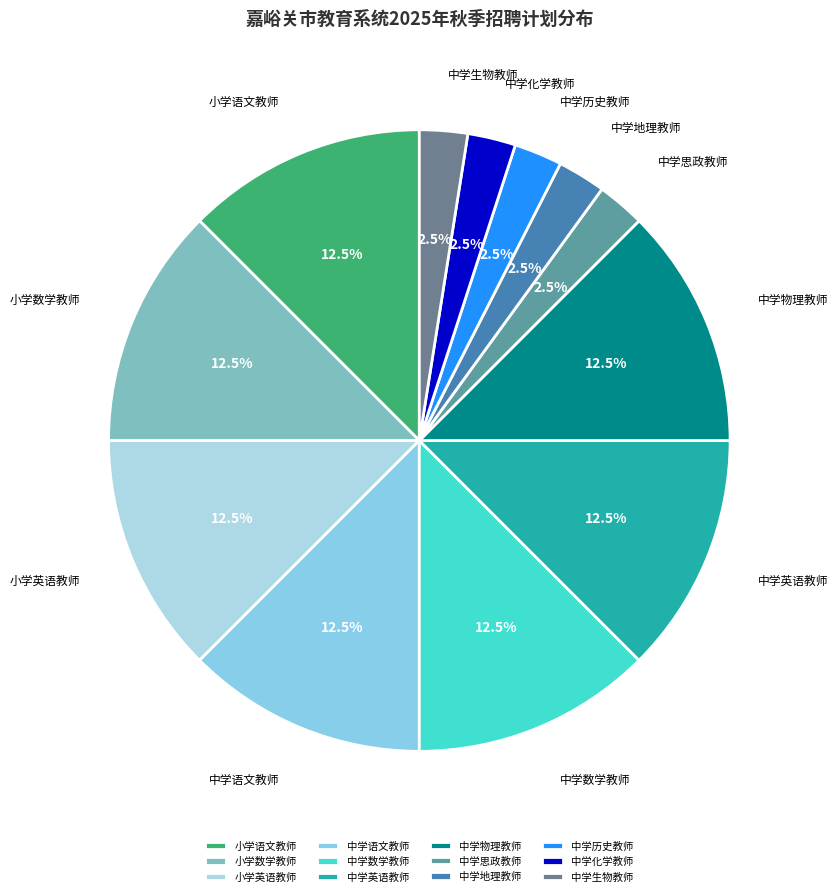

How many slices are in this pie chart?

12